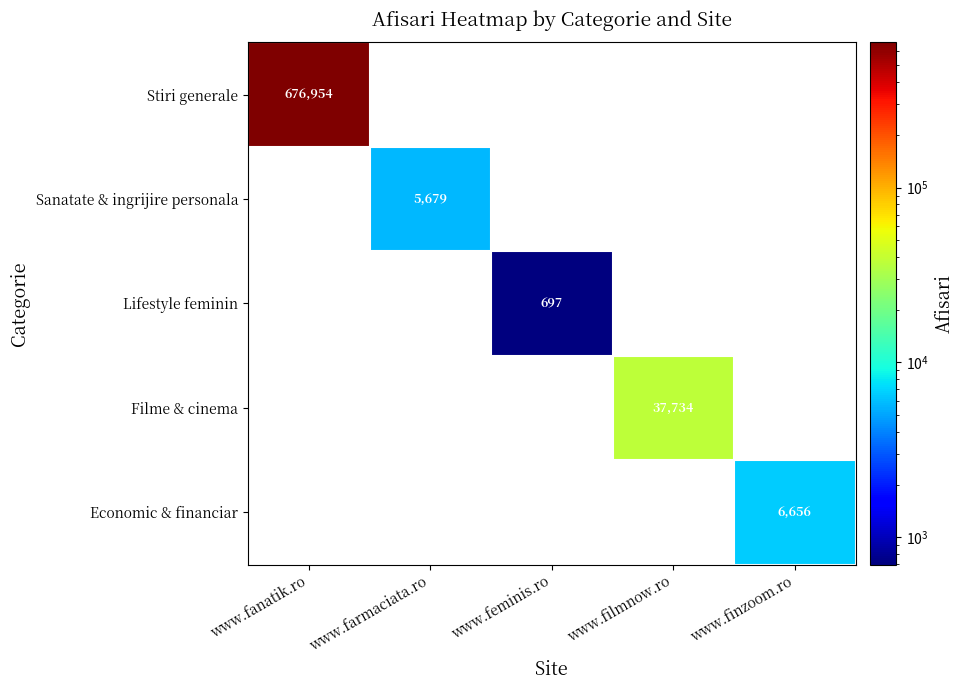

The value of Sanatate & ingrijire personala at www.farmaciata.ro is 5679. True or false?

True